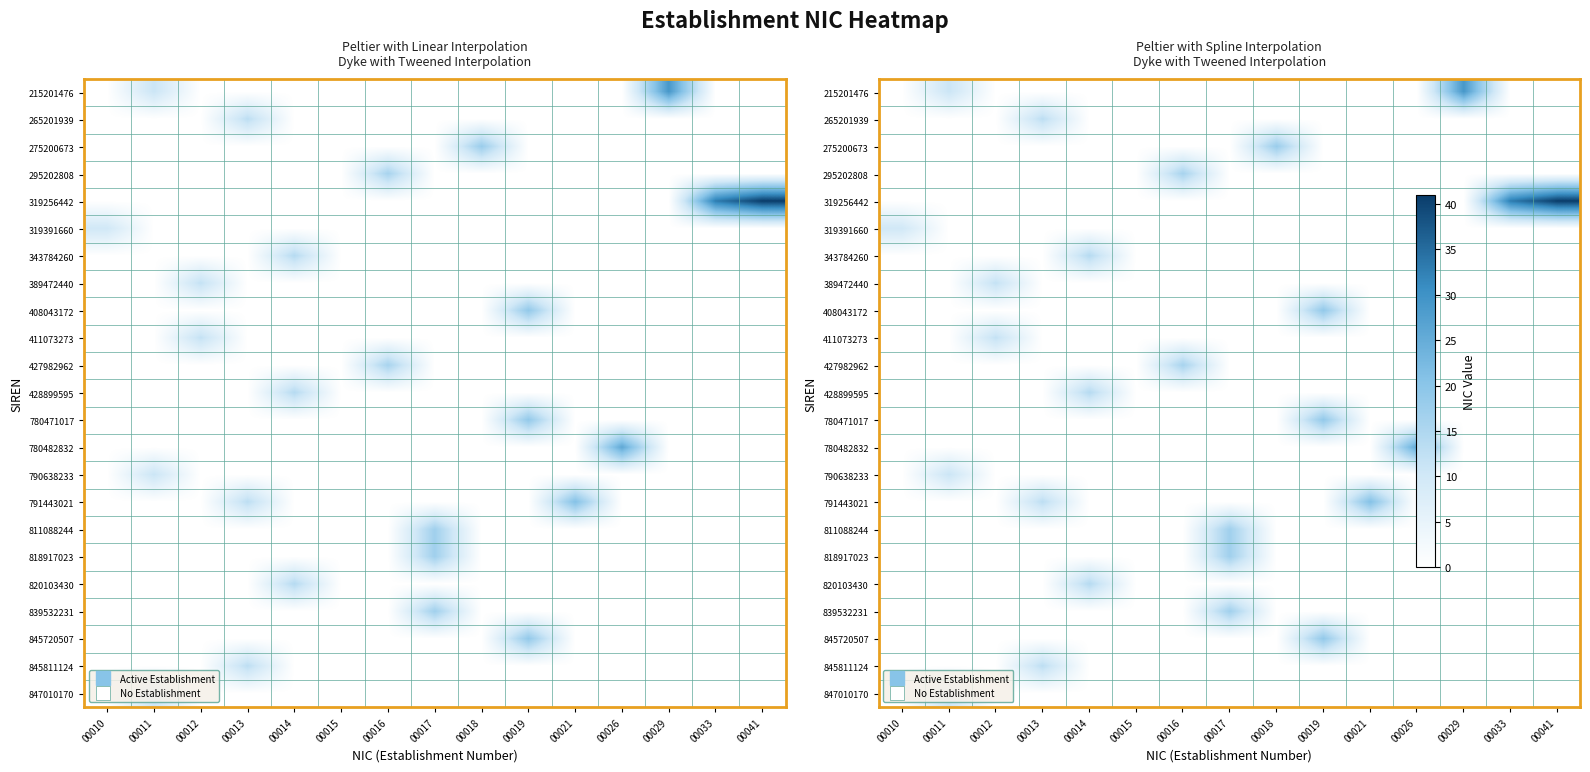

How many data points in 428899595 are above 0?

1